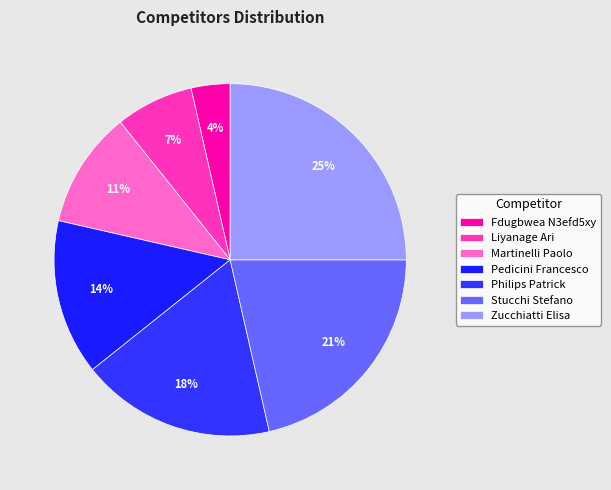

Which has a higher value, Zucchiatti Elisa or Pedicini Francesco?

Zucchiatti Elisa